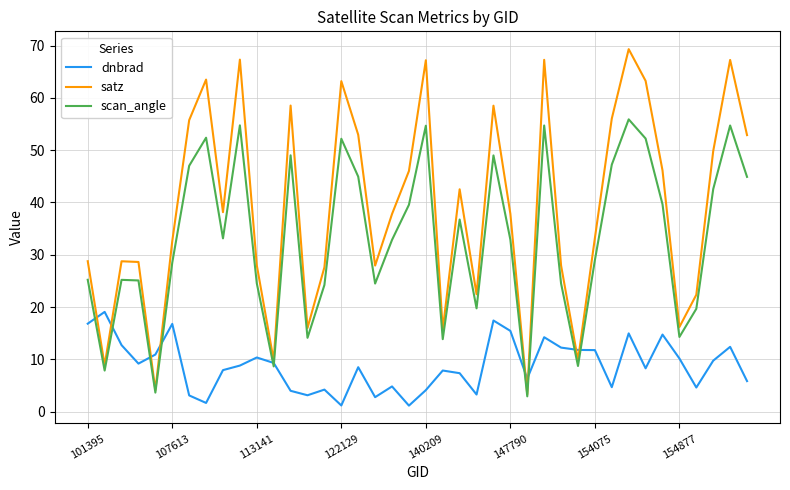

List the series in order of their overall mean, highest first.

satz, scan_angle, dnbrad